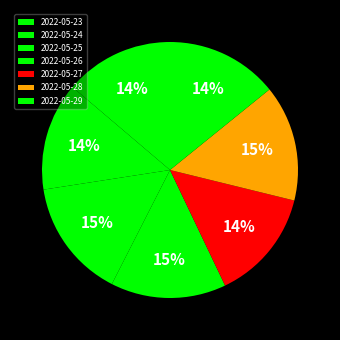

How many segments does this pie chart have?

7